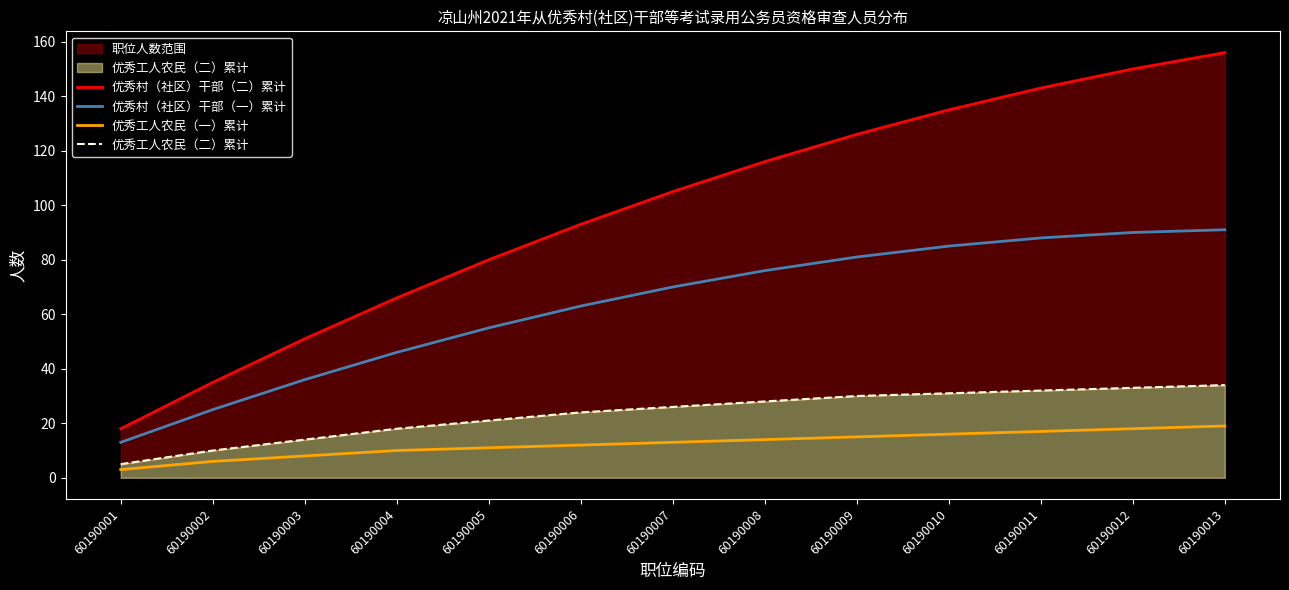

Is it true that 优秀工人农民（一）累计 equals 8 at 60190003?

True